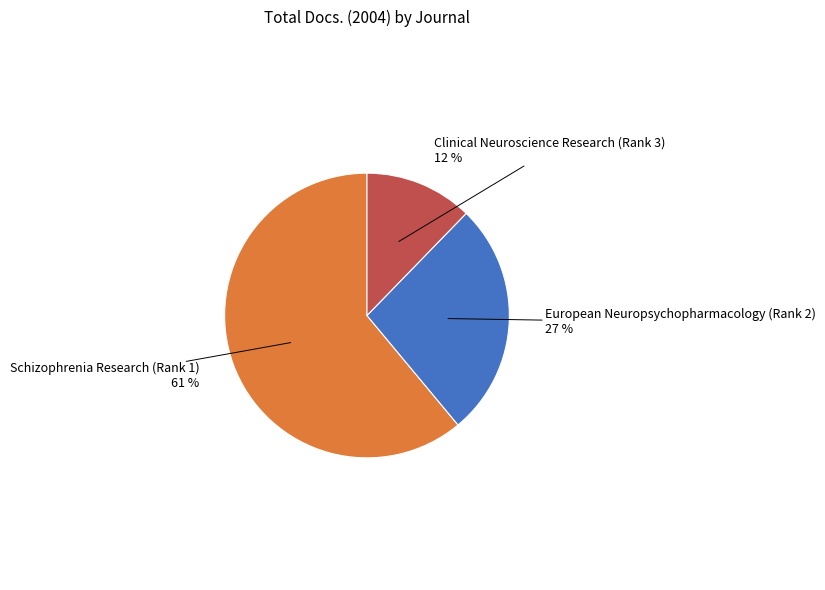

Is it true that Schizophrenia Research (Rank 1) is 61% of the pie?

True